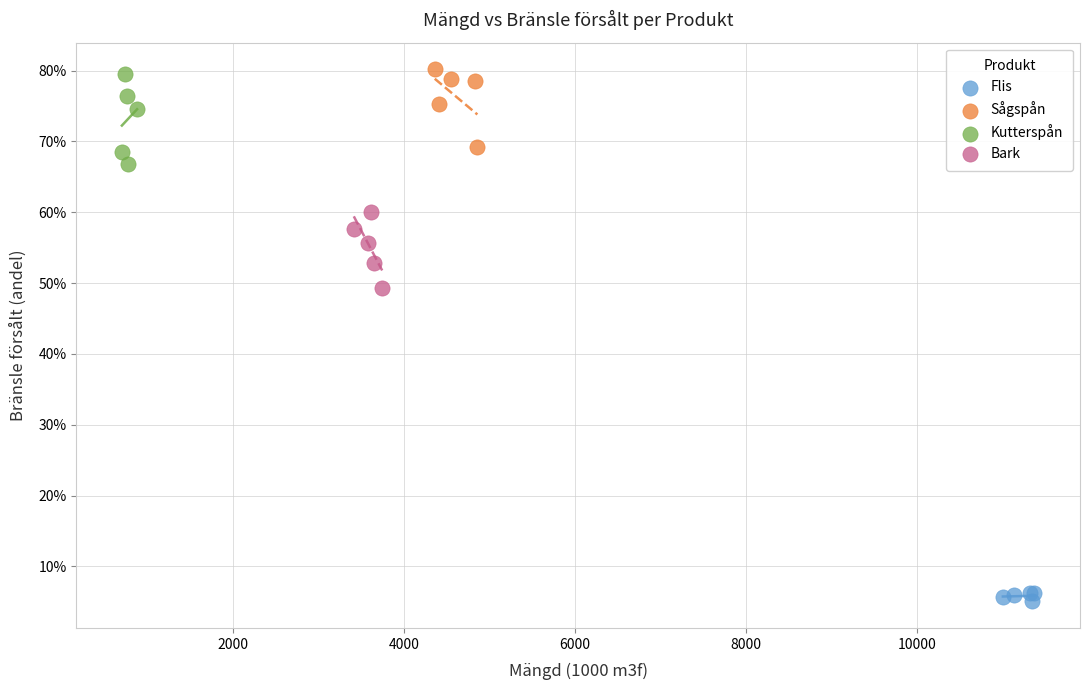

Which series contains the lowest Y value?

Flis